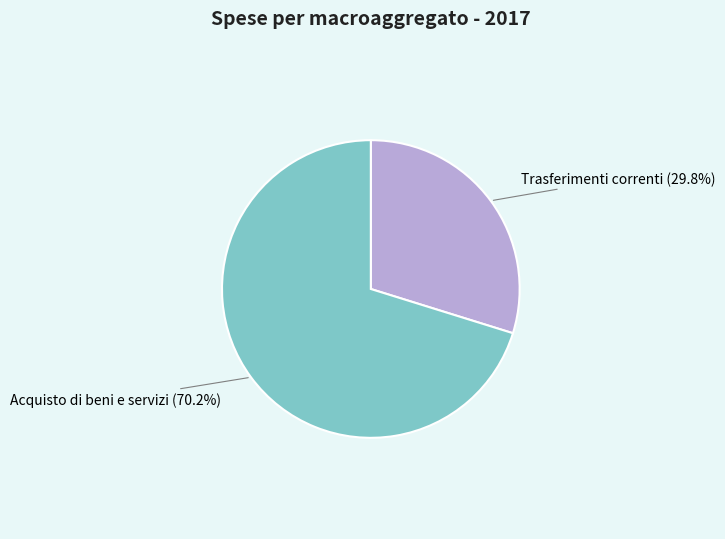

Does any single category account for the majority?

Yes